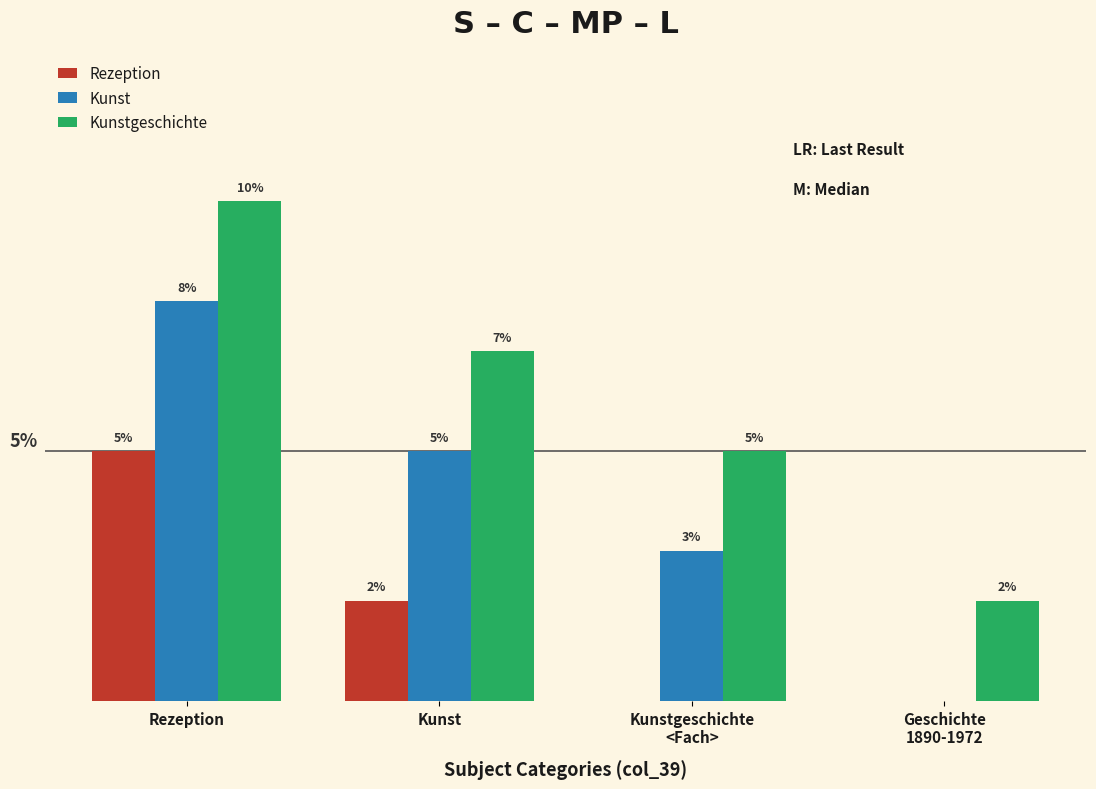

Which series has the largest total across all categories?

Kunstgeschichte